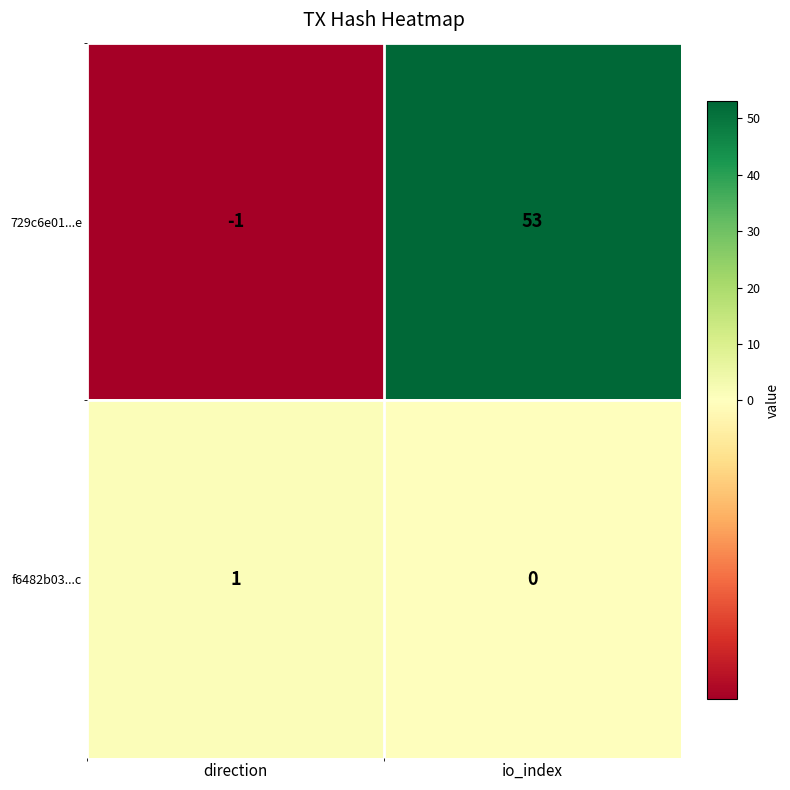

What is the difference between the highest and lowest values at direction?

2